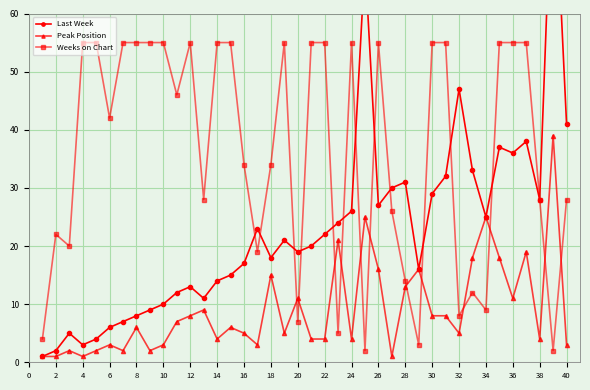

How many times do Peak Position and Weeks on Chart cross each other?

12